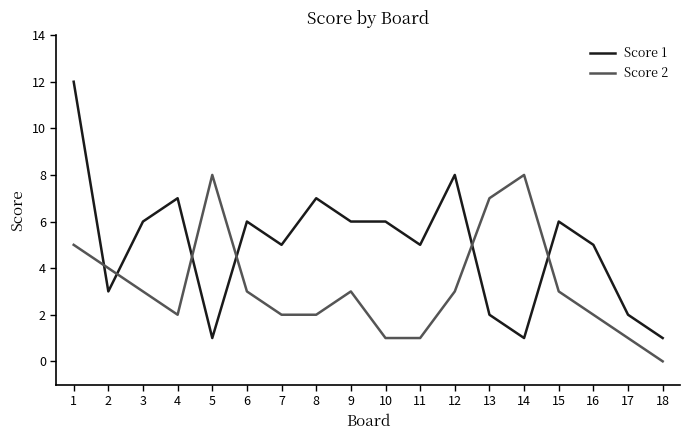

Is the value of Score 1 at 6 greater than the value of Score 2 at 14?

No